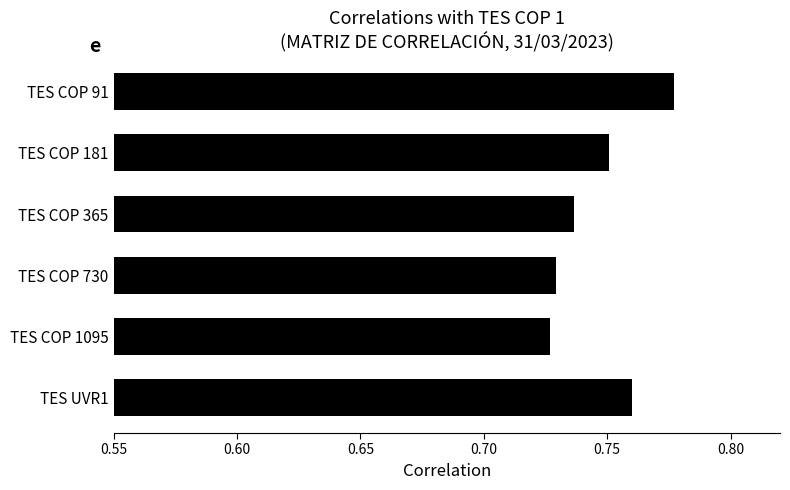

True or false: the data shows 1.3 at TES COP 181.

False